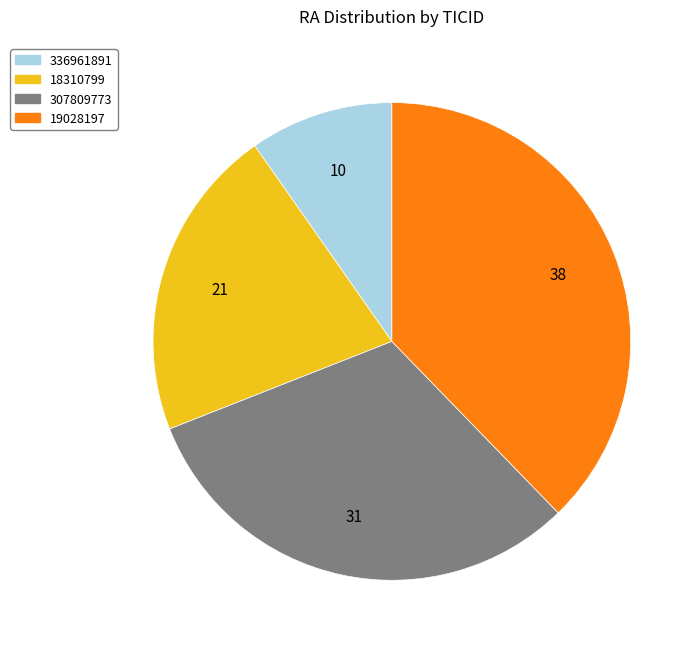

Which category has the biggest portion of the pie?

19028197